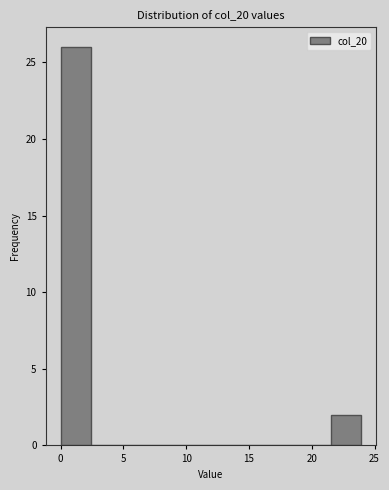

Reading left to right, list every bar in this chart as the range it spans on the x-axis followed by its height. Neither the bar edges nor the heights are printed on the chart, so give them approximately, as read against the axes.

0.0 to 2.5: 26
2.5 to 5.0: 0
5.0 to 7.0: 0
7.0 to 9.5: 0
9.5 to 12.0: 0
12.0 to 14.5: 0
14.5 to 17.0: 0
17.0 to 19.0: 0
19.0 to 21.5: 0
21.5 to 24.0: 2